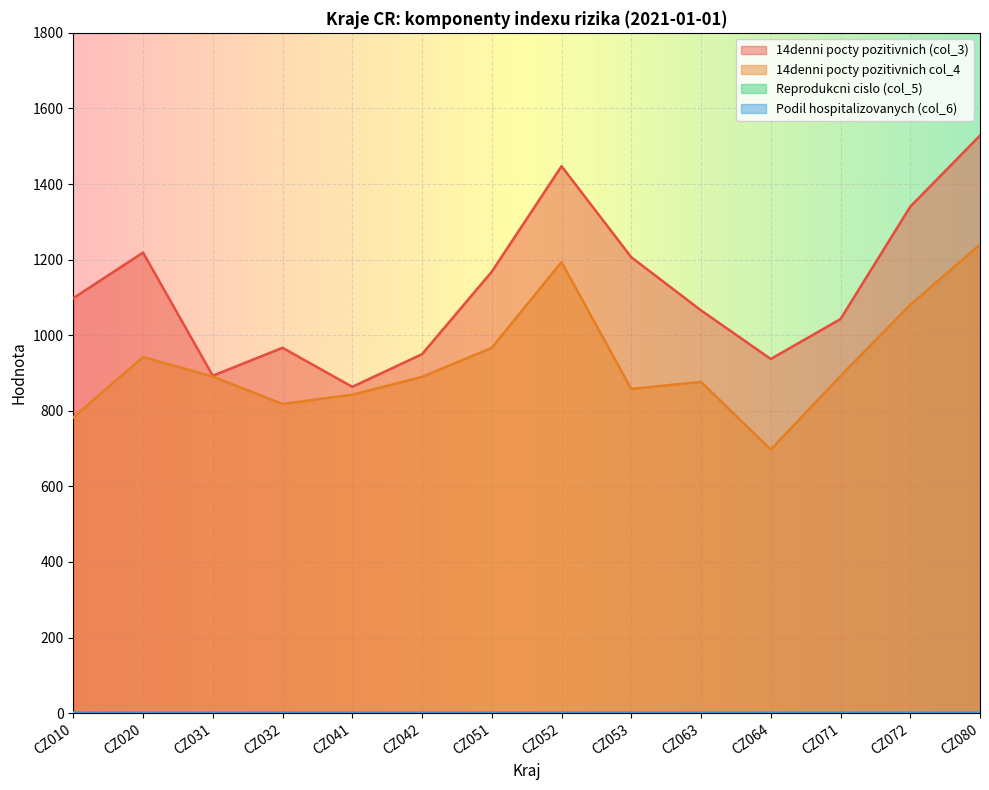

Between CZ031 and CZ053, which is larger?

CZ053